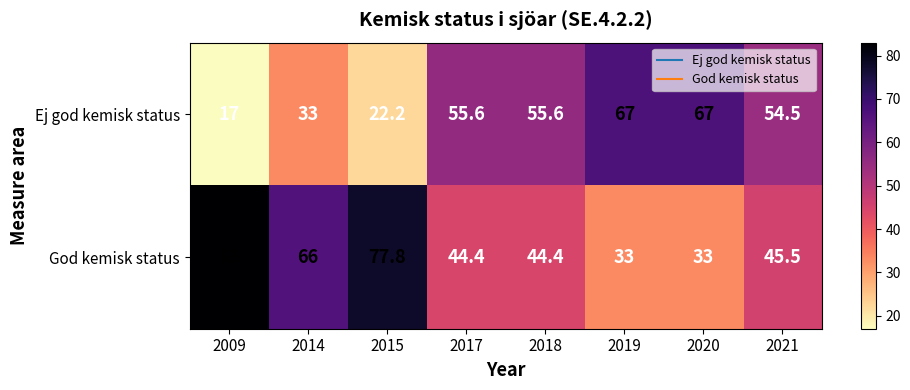

Is the value of Ej god kemisk status at 2017 greater than the value of God kemisk status at 2021?

Yes